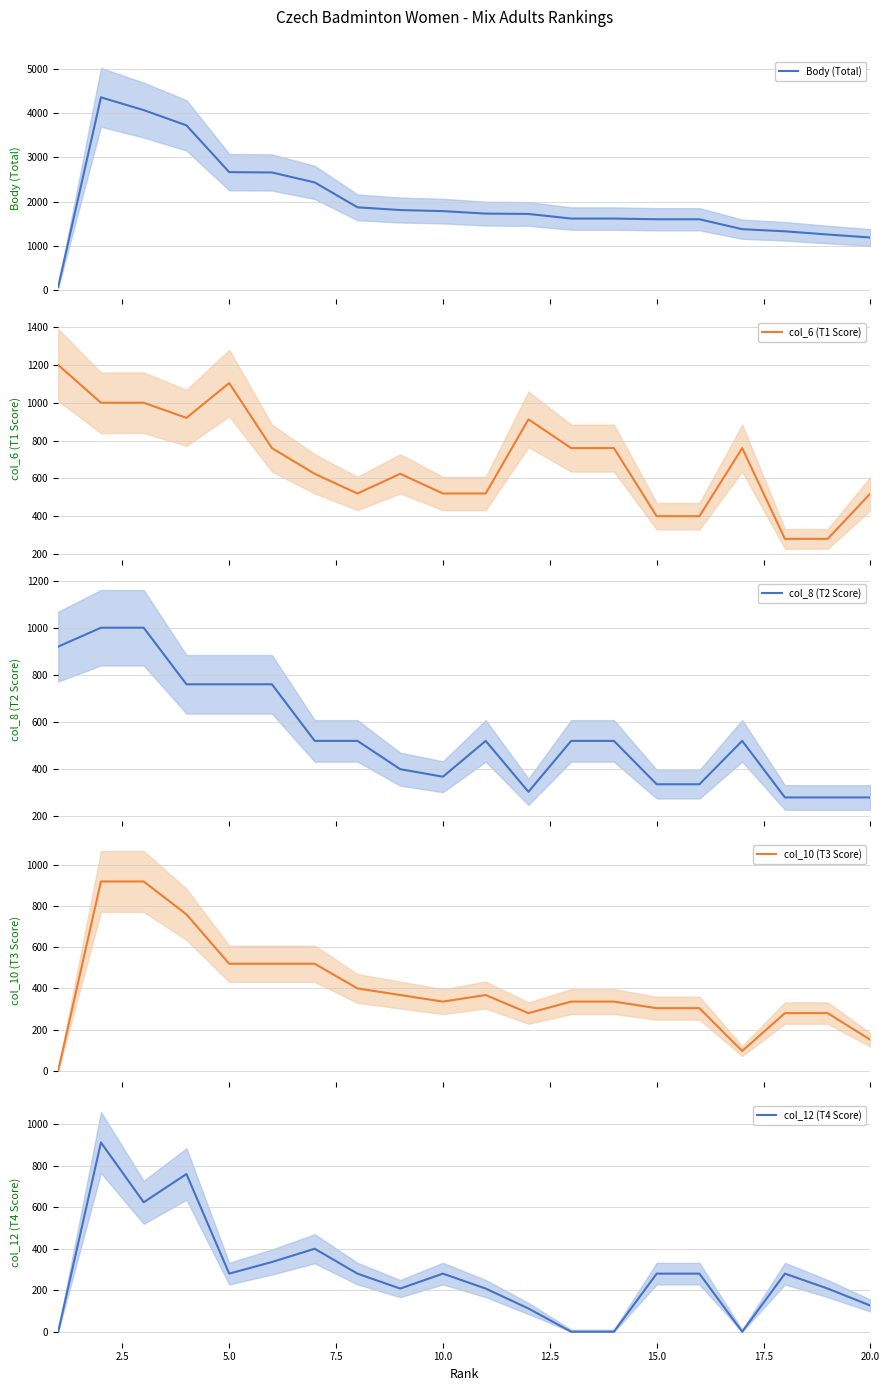

What is the maximum value for Body (Total)?

4352